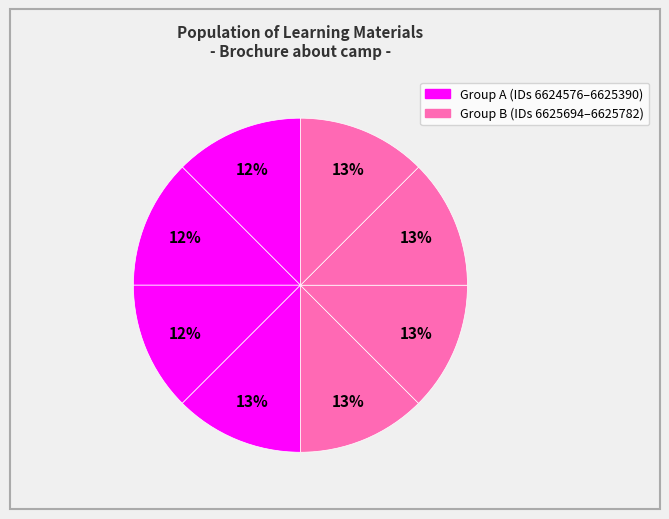

Count the number of slices in the pie.

8